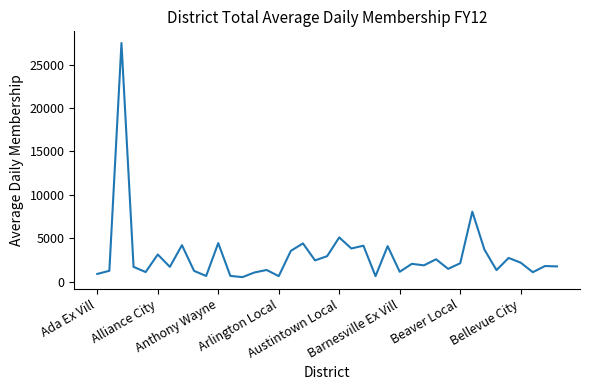

What is the maximum value shown in the chart?

27494.5